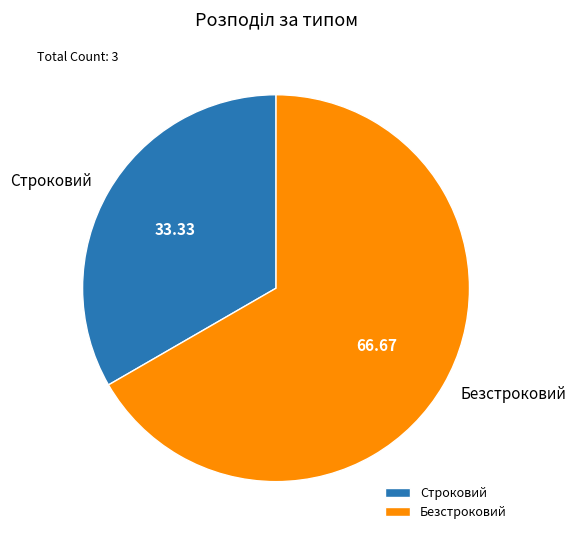

Which has a higher value, Безстроковий or Строковий?

Безстроковий